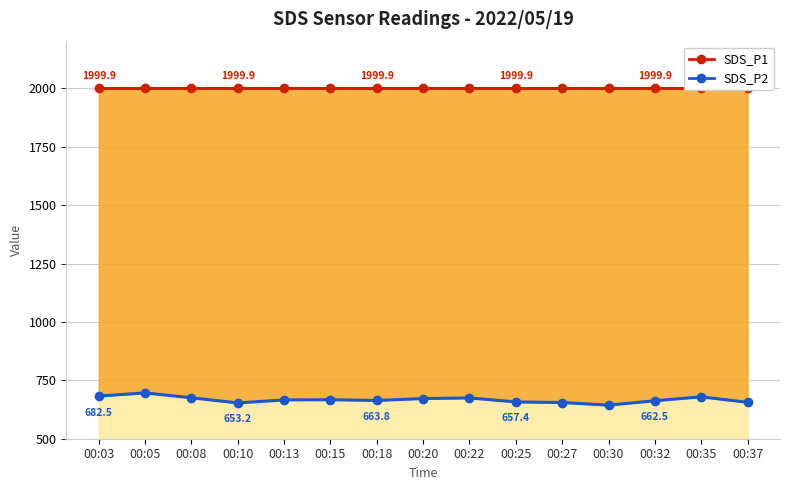

What is the average value of the SDS_P2 series?

667.0